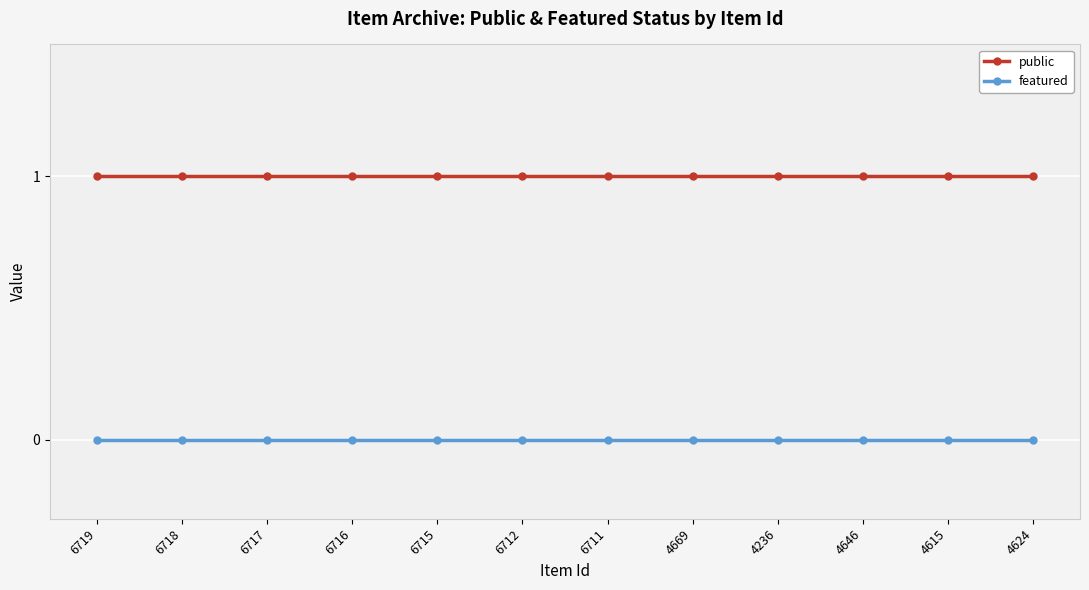

What is the value of the public point at the 3rd from the left?

1